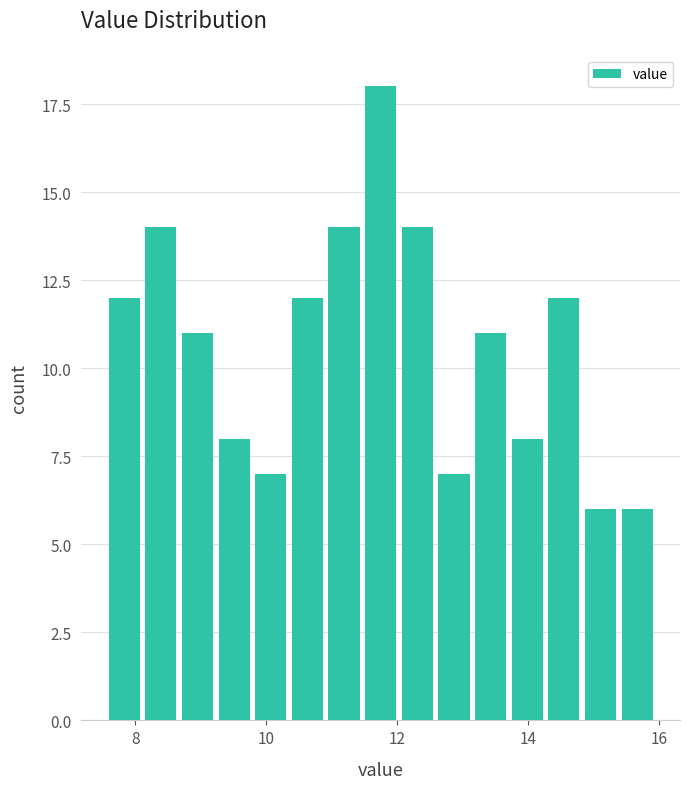

Read against the x-axis, roughly where is the centre of the tallest bar?

11.8